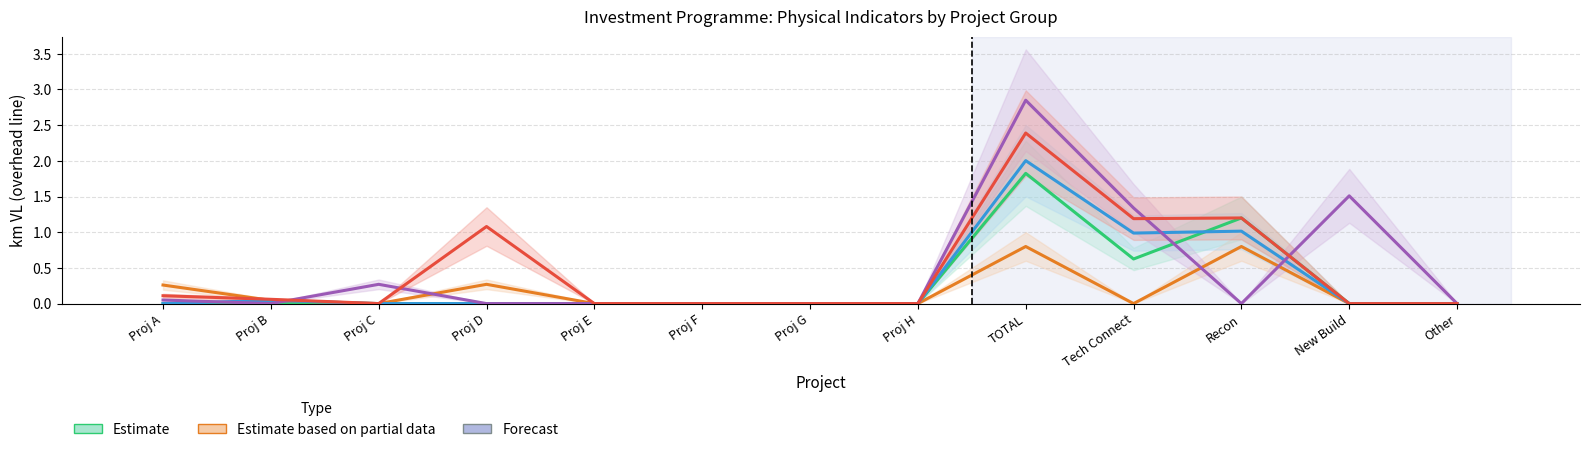

Does the chart contain any negative values?

No